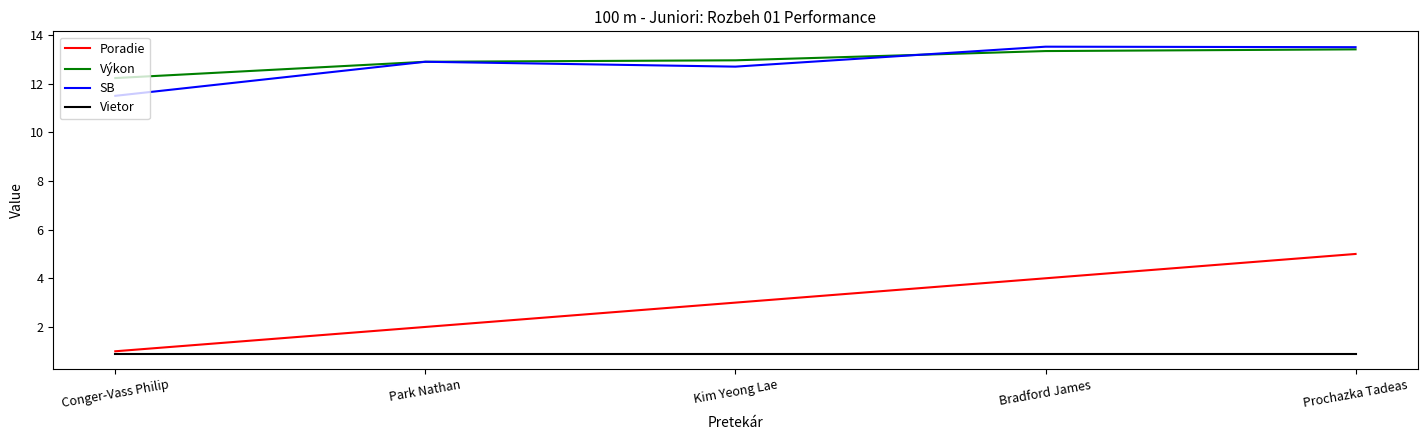

At Kim Yeong Lae, list the series in order from largest to smallest.

Výkon, SB, Poradie, Vietor